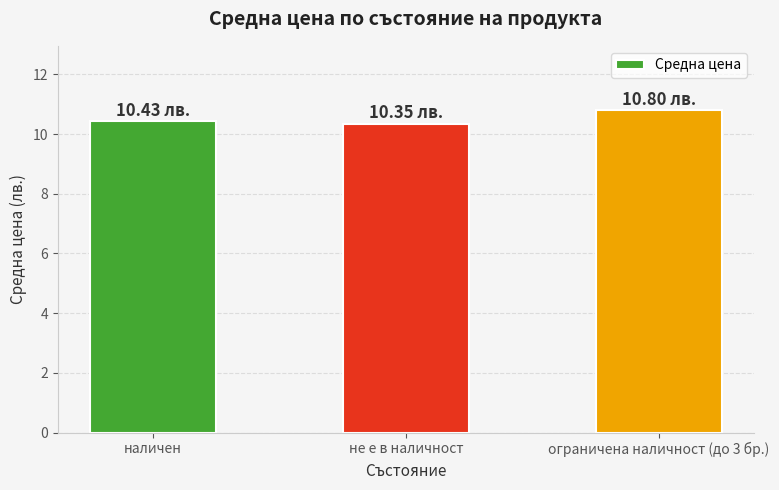

True or false: the data shows 7.0 at ограничена наличност (до 3 бр.).

False